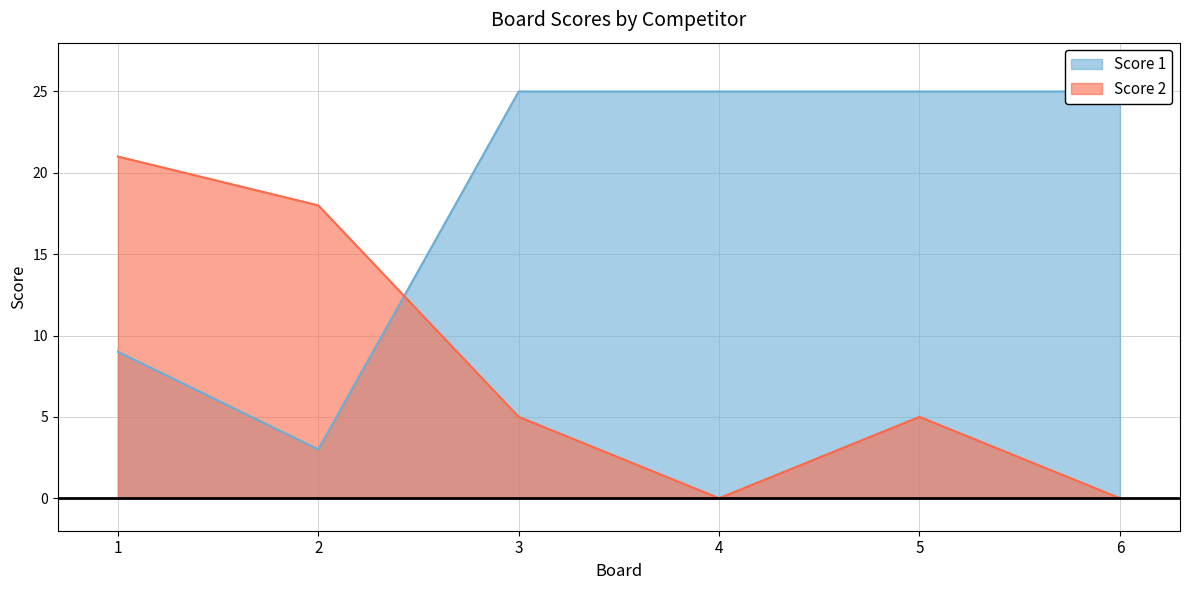

Does the chart have visible grid lines?

Yes